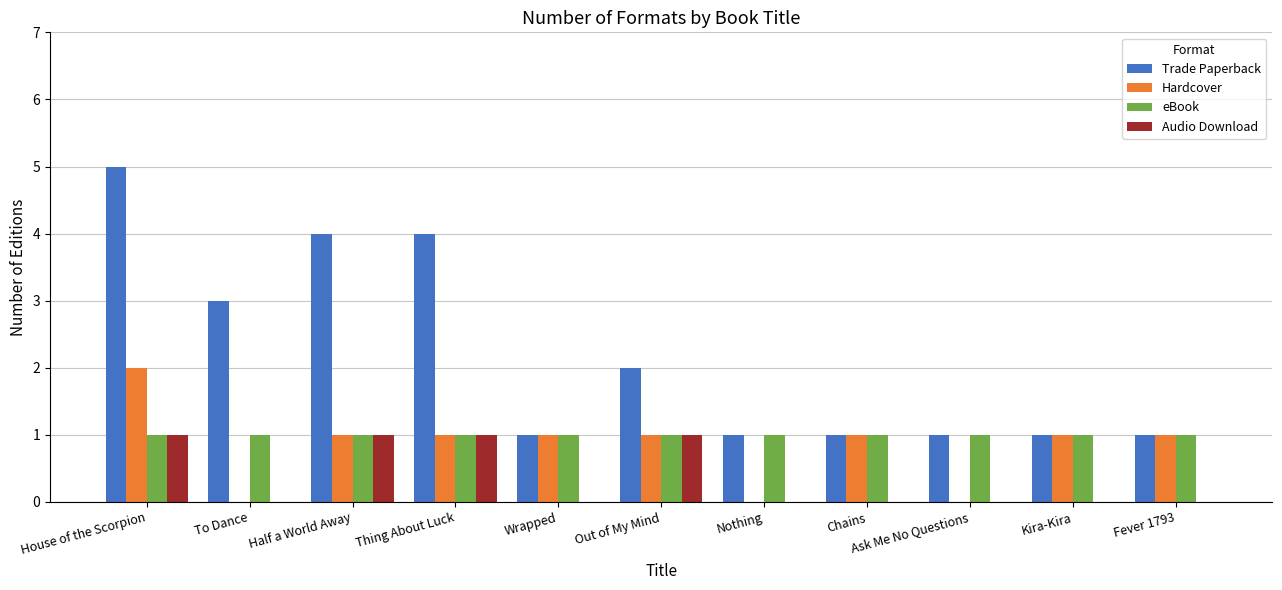

What is the sum of the Trade Paperback values at Thing About Luck and Out of My Mind?

6